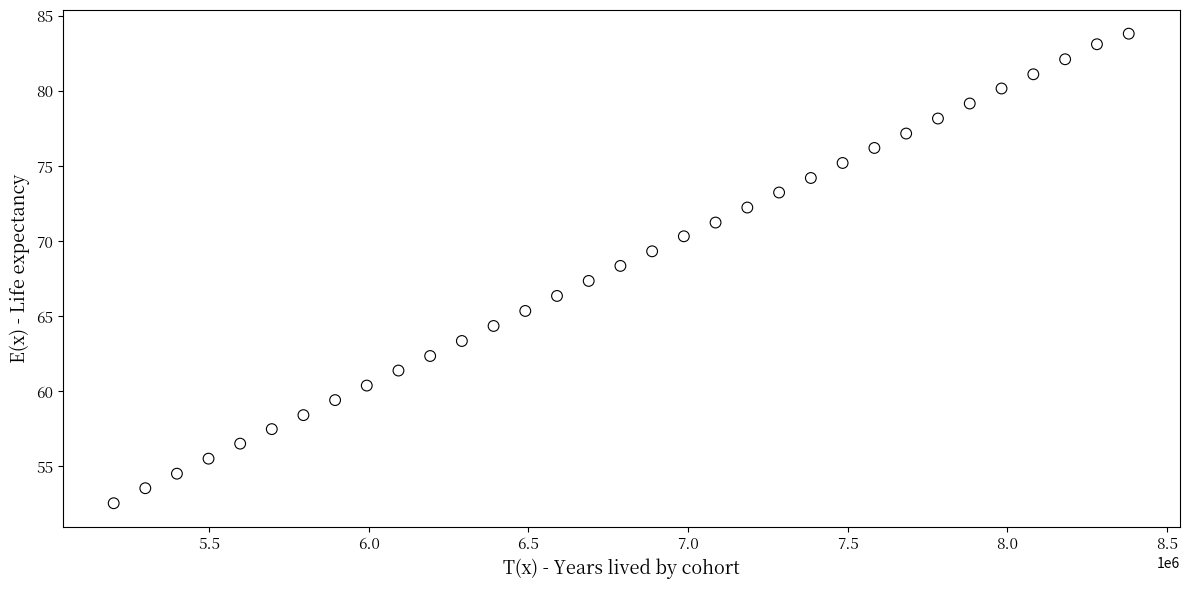

What is the range of X values (max minus min)?

3179722.2